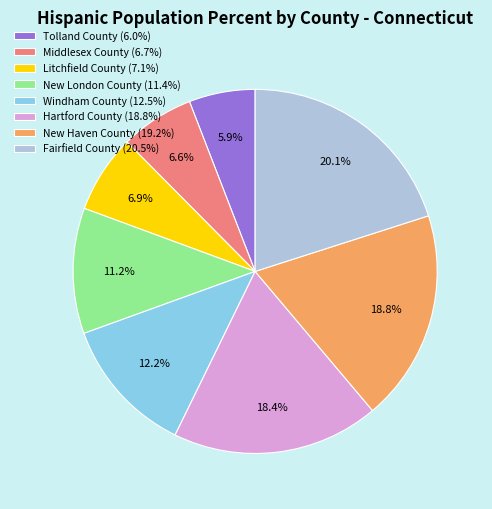

To the nearest percent, what is the difference between the largest and smallest slice percentages?

14%